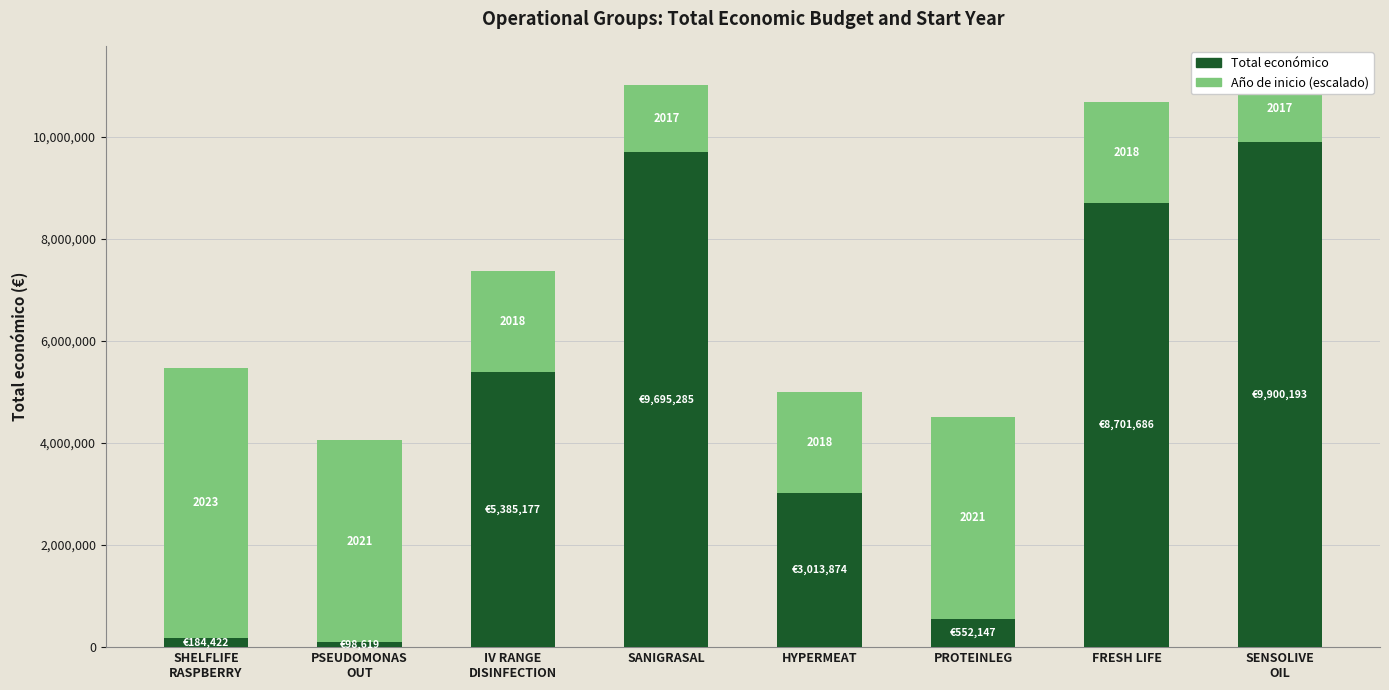

Between PSEUDOMONAS
OUT and IV RANGE
DISINFECTION, which series saw the biggest shift?

Total económico